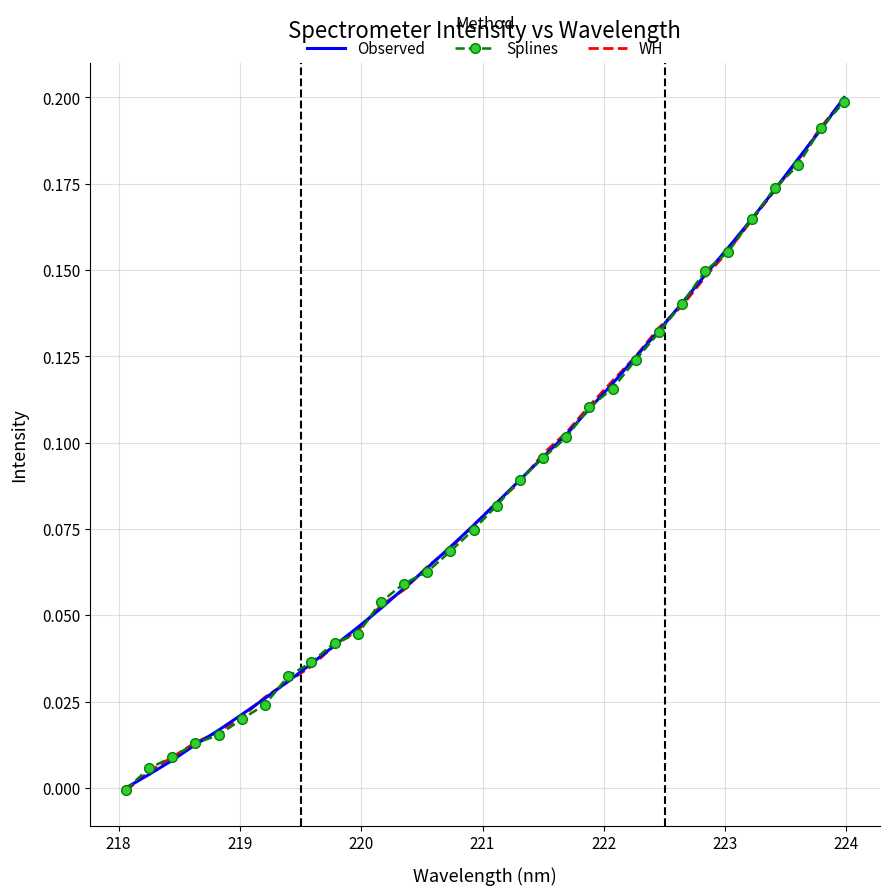

What are all the series names shown in the legend?

Observed, Splines, WH